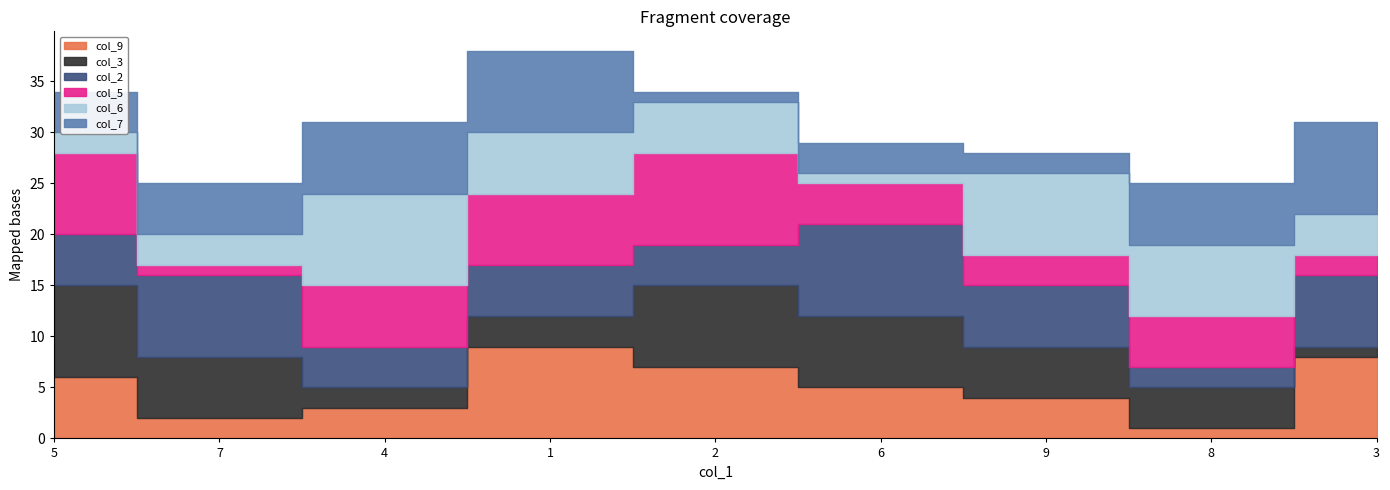

What position from the right is 5?

9